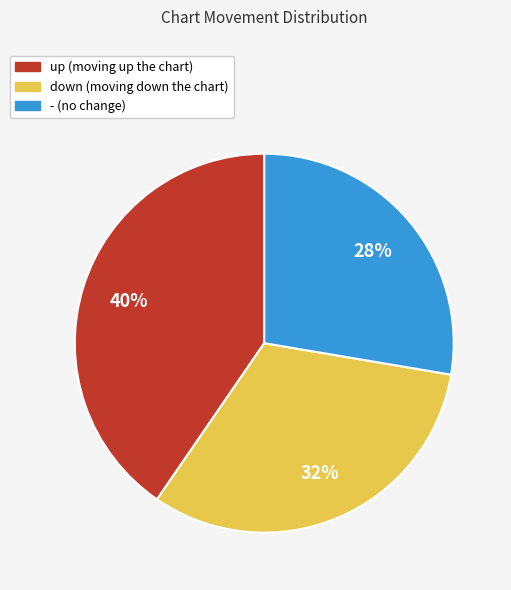

To the nearest percent, what portion does up represent?

40%